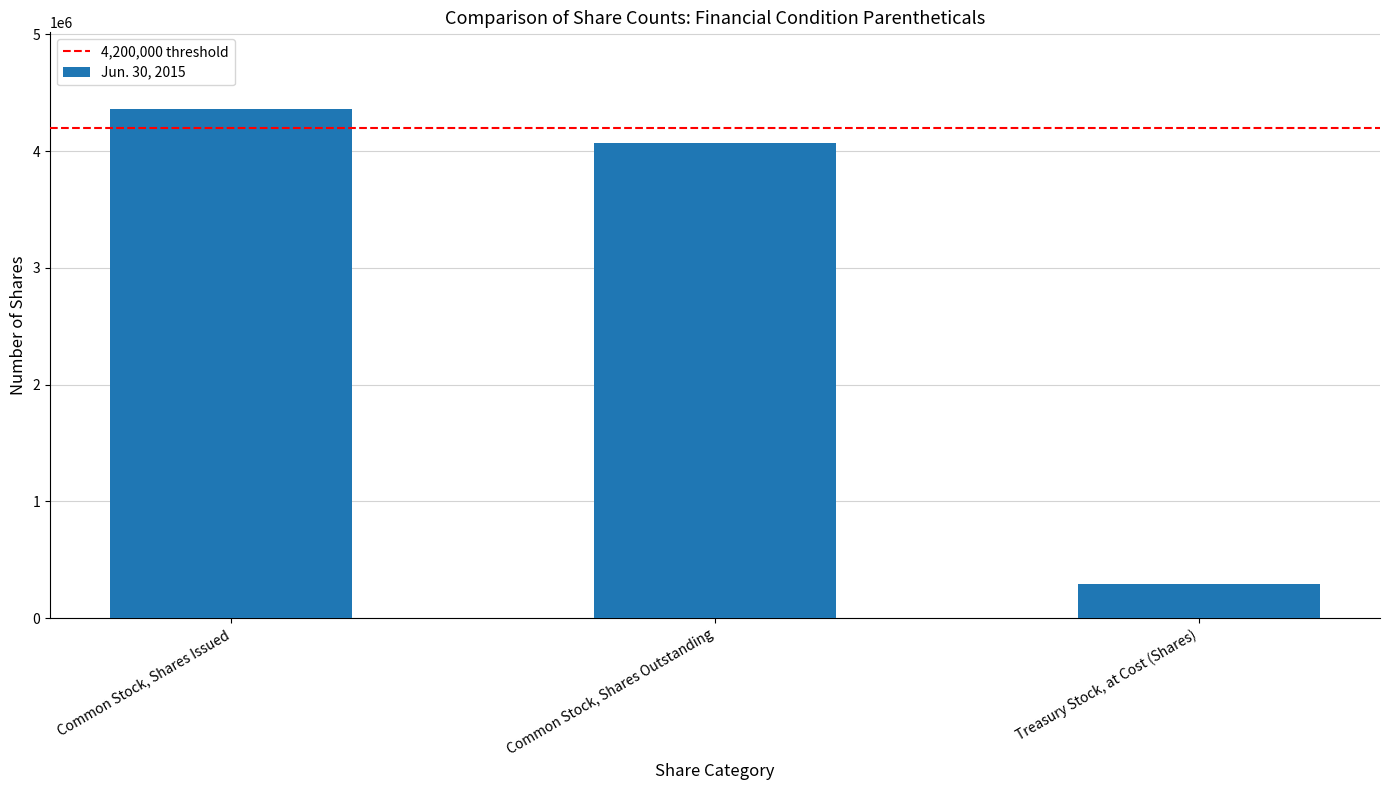

True or false: the data shows 5819038 at Common Stock, Shares Outstanding.

False